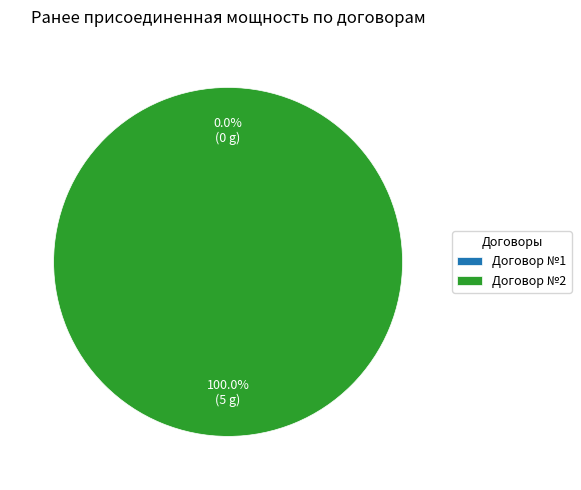

Is there any slice that represents more than half of the pie?

Yes